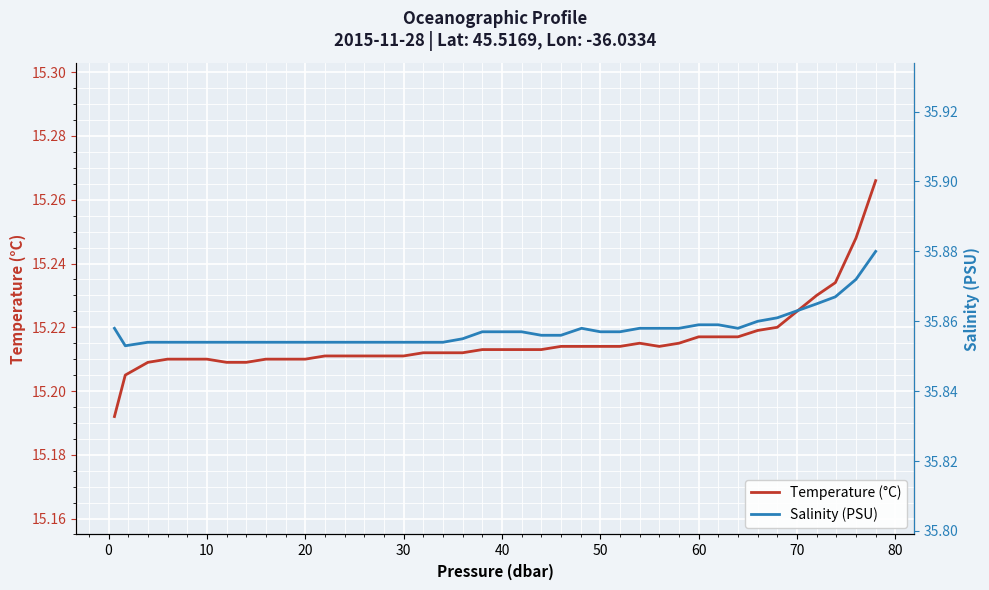

What are all the series names shown in the legend?

Temperature (°C), Salinity (PSU)